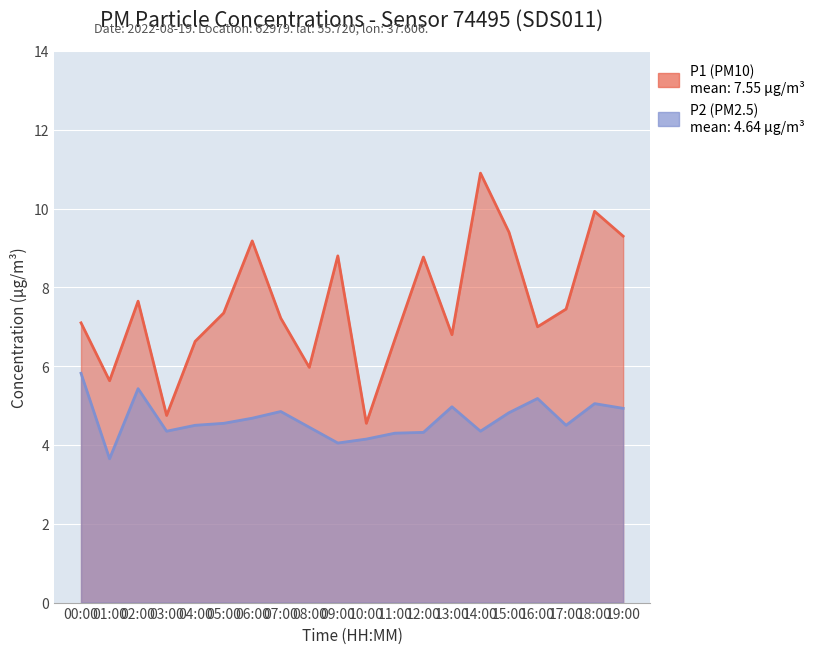

What is the total value across all series at 12:00?

13.1